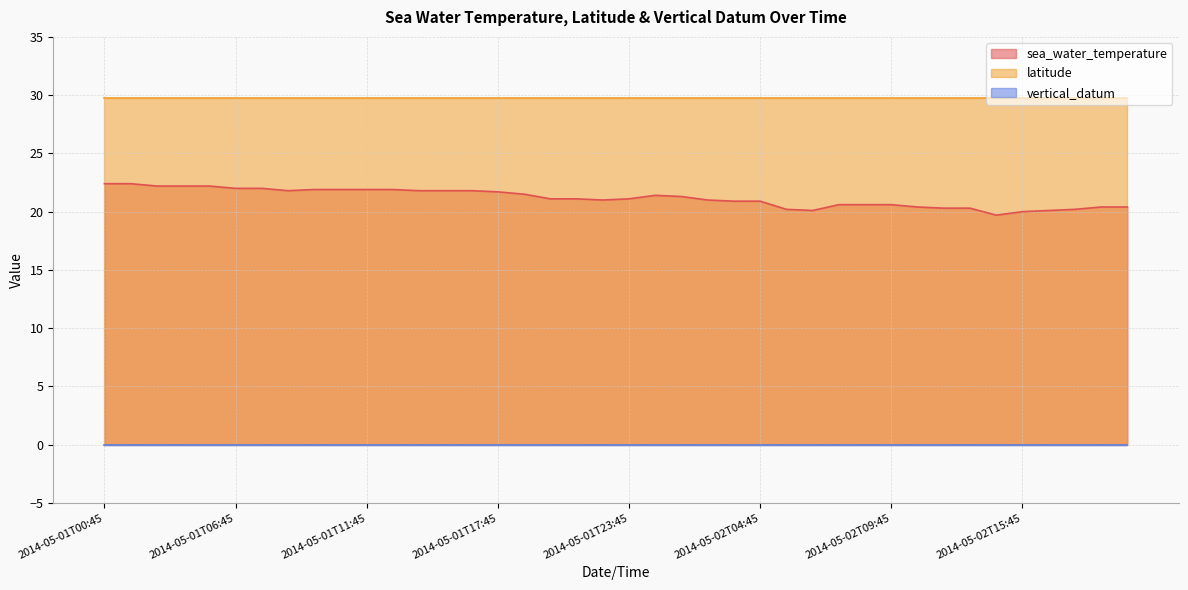

What is the total value across all series at 2014-05-01T17:45?

51.5